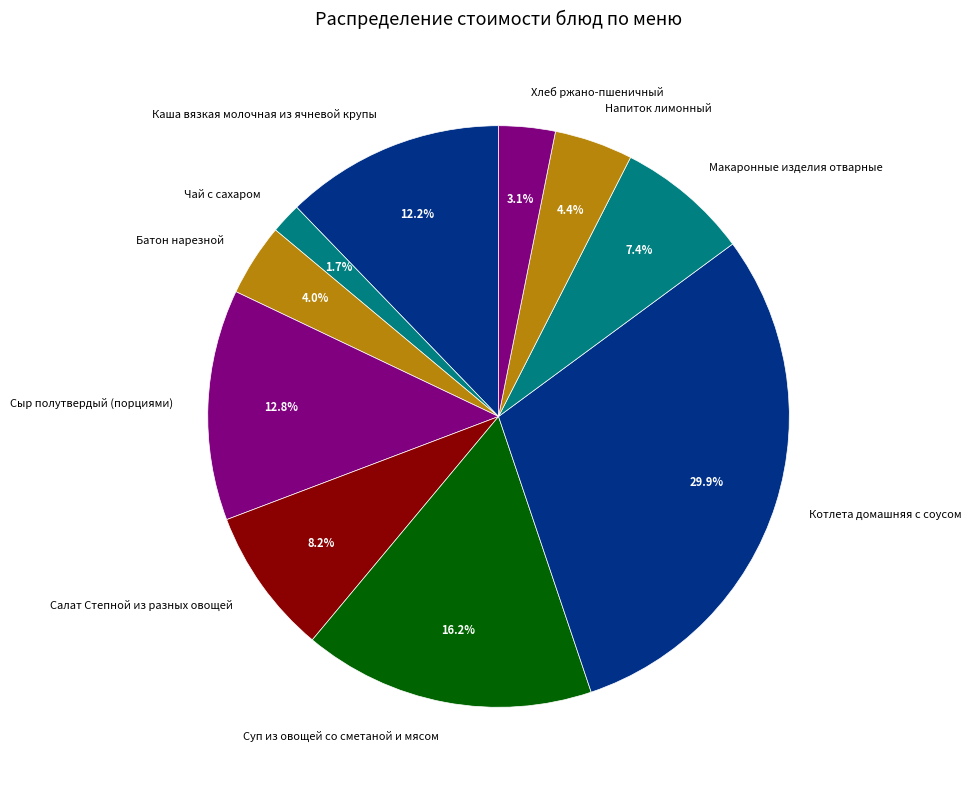

Is the sum of Батон нарезной and Макаронные изделия отварные greater than half?

No